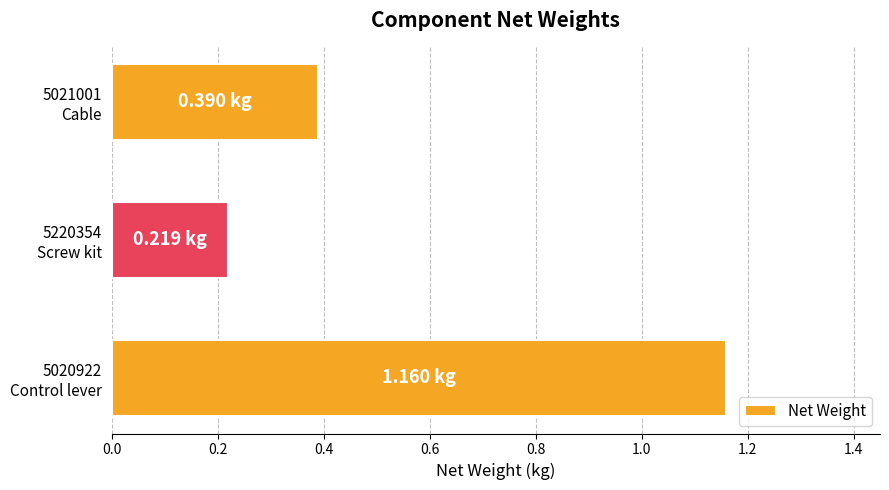

List the labels in order of value, largest first.

5020922
Control lever, 5021001
Cable, 5220354
Screw kit